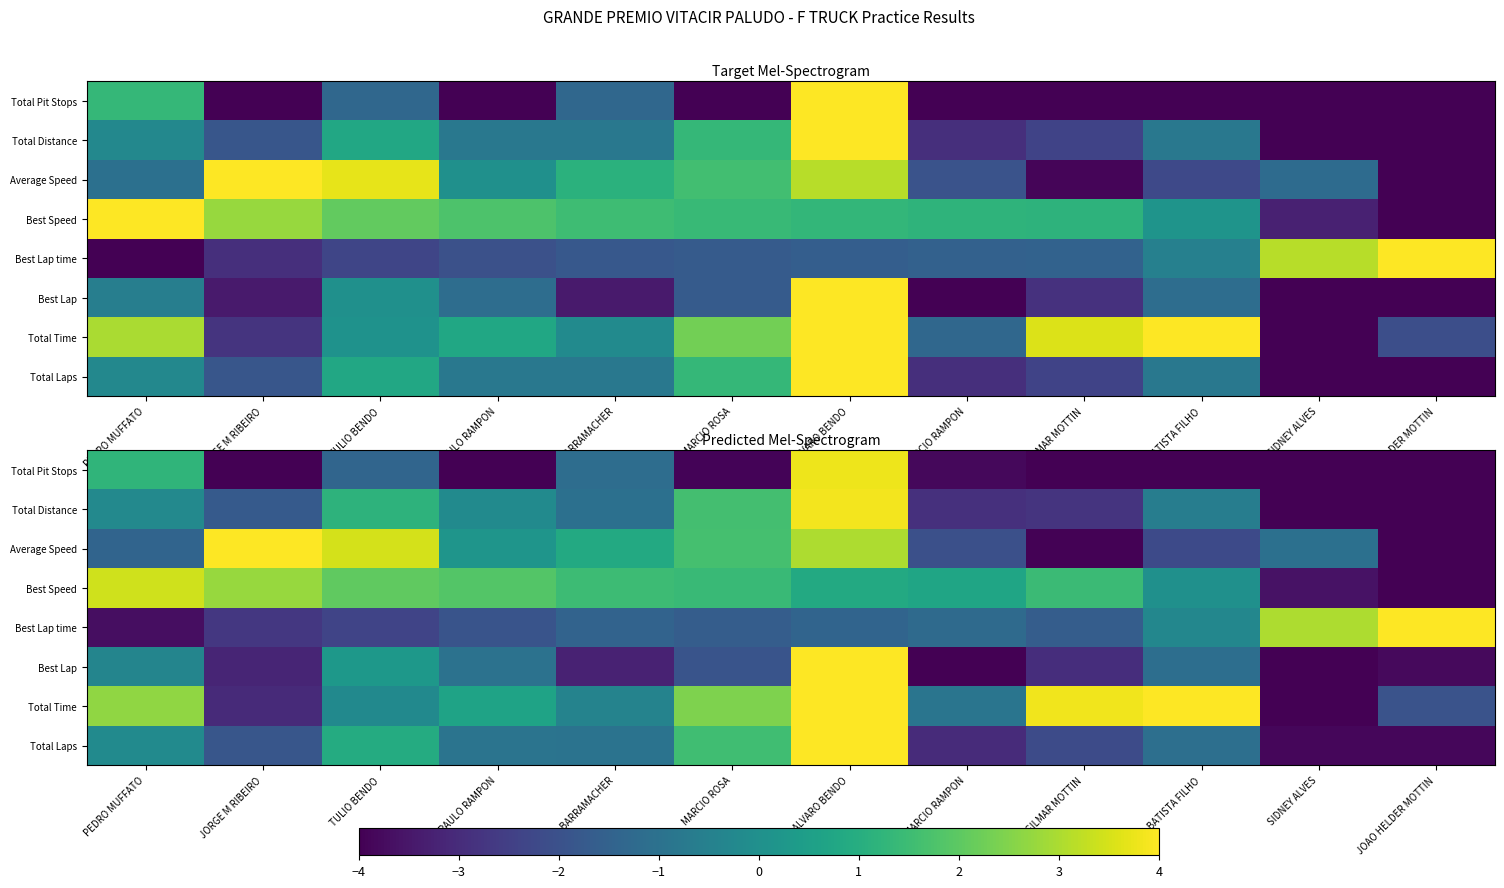

Rank the series by their maximum value, from highest to lowest.

Total Laps, Total Time, Best Lap, Average Speed, Best Lap time, Total Distance, Total Pit Stops, Best Speed